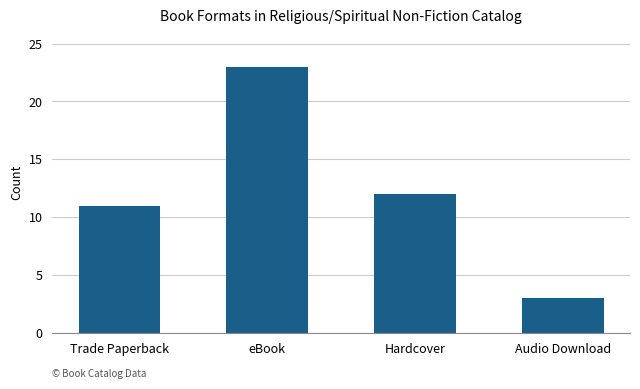

What is the smallest value displayed?

3